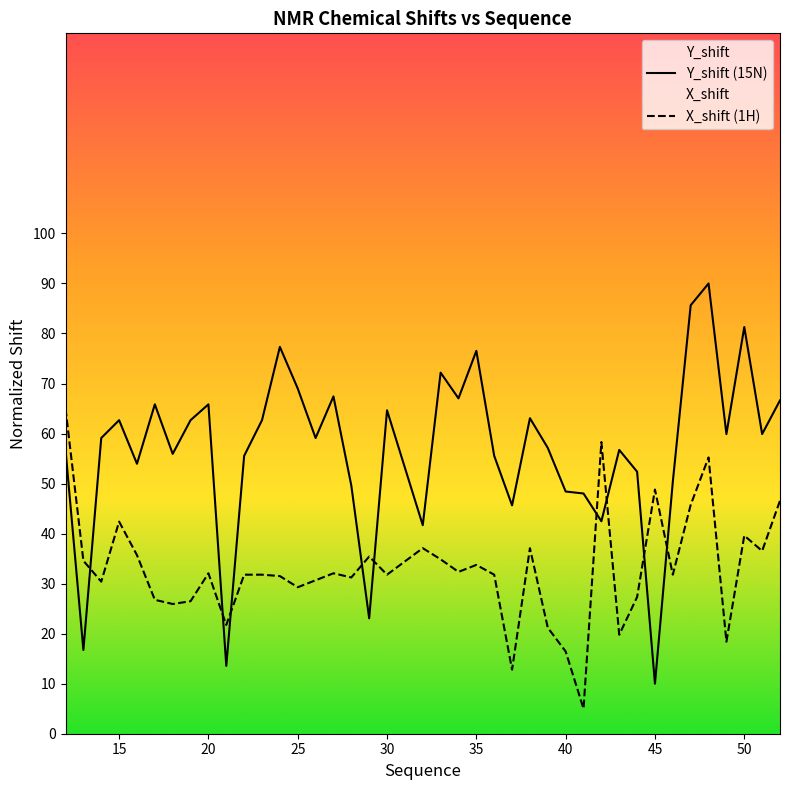

Is it true that X_shift equals 5.3 at 40?

False